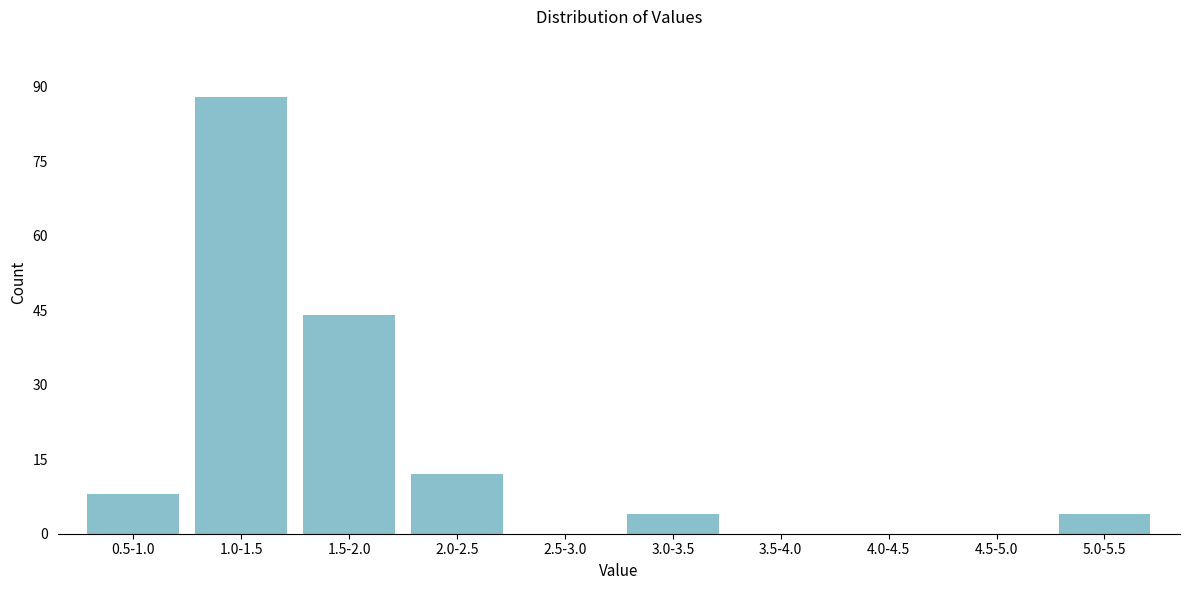

Reading left to right, list all the values displayed in this chart.

0.5-1.0=8	1.0-1.5=88	1.5-2.0=44	2.0-2.5=12	2.5-3.0=0	3.0-3.5=4	3.5-4.0=0	4.0-4.5=0	4.5-5.0=0	5.0-5.5=4